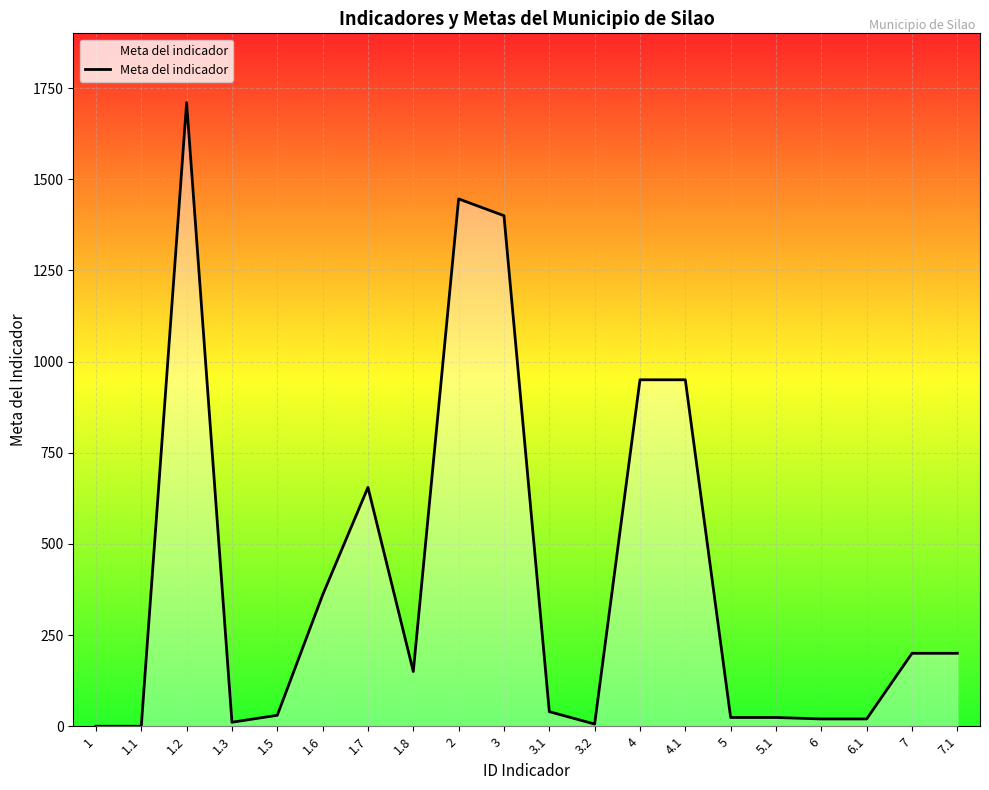

What is the sum of all values?

8196